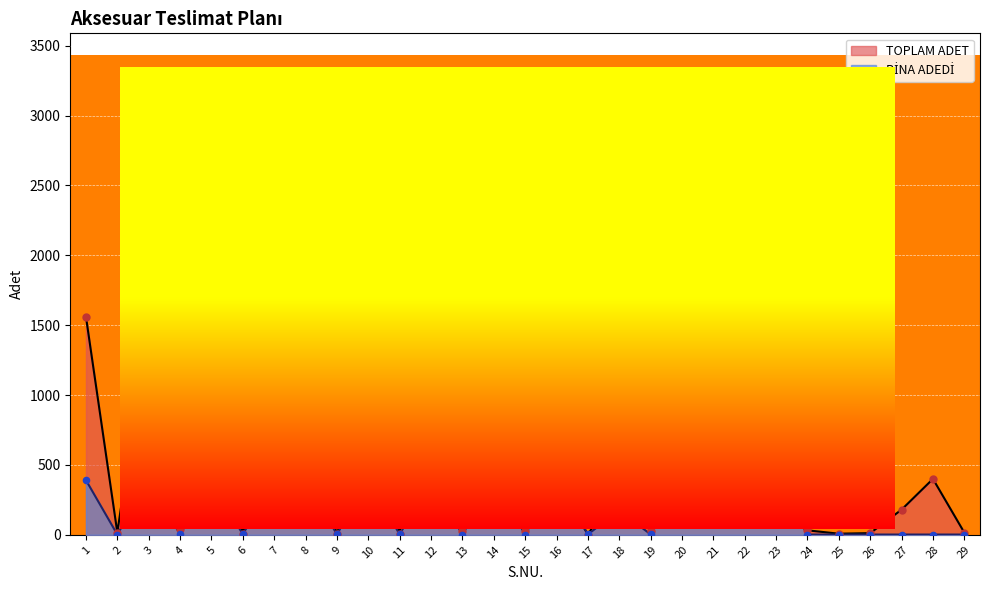

At how many categories does at least one series exceed 939?

6